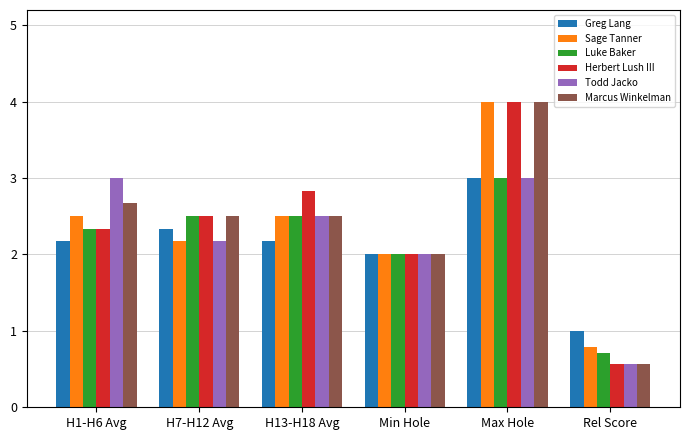

True or false: Herbert Lush III has a value of 2.8 at H13-H18 Avg.

True